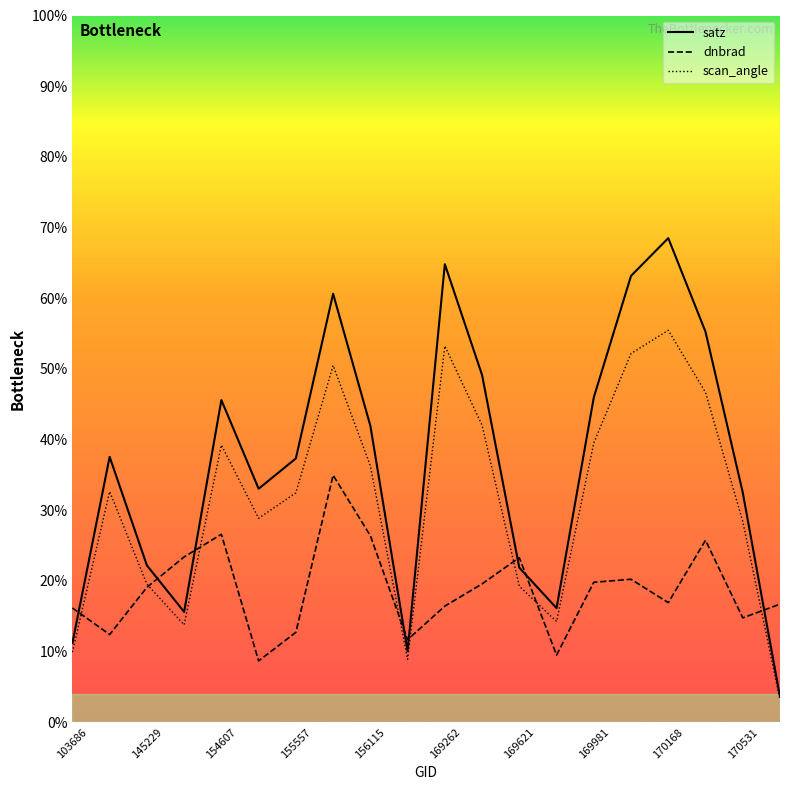

Rank the series by their maximum value, from lowest to highest.

dnbrad, scan_angle, satz